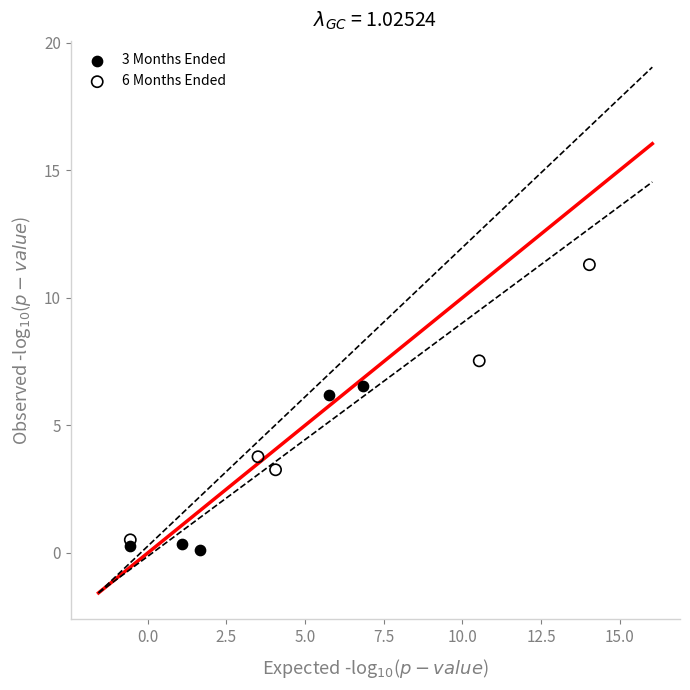

Which series has the widest spread of Y values?

6 Months Ended